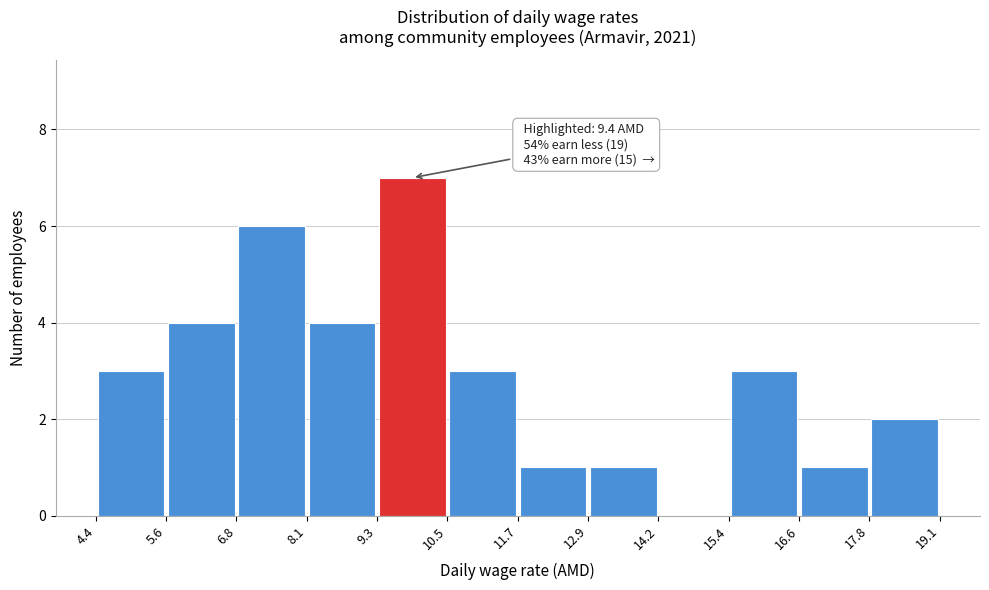

Which range on the x-axis has the tallest bar?

9.3 to 10.5